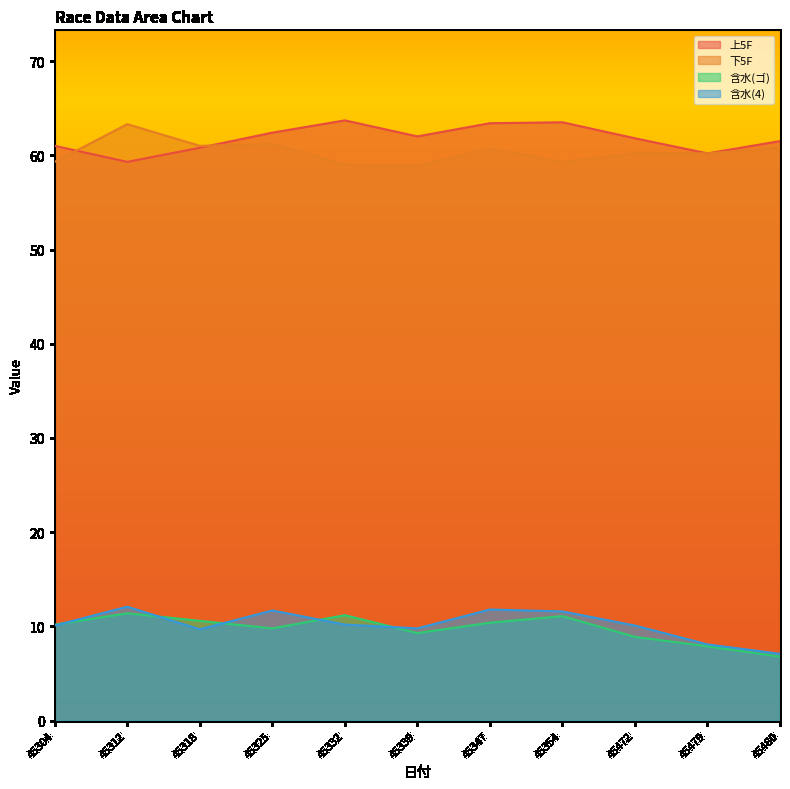

List the series in order of their peak value, lowest first.

含水(ゴ), 含水(4), 下5F, 上5F